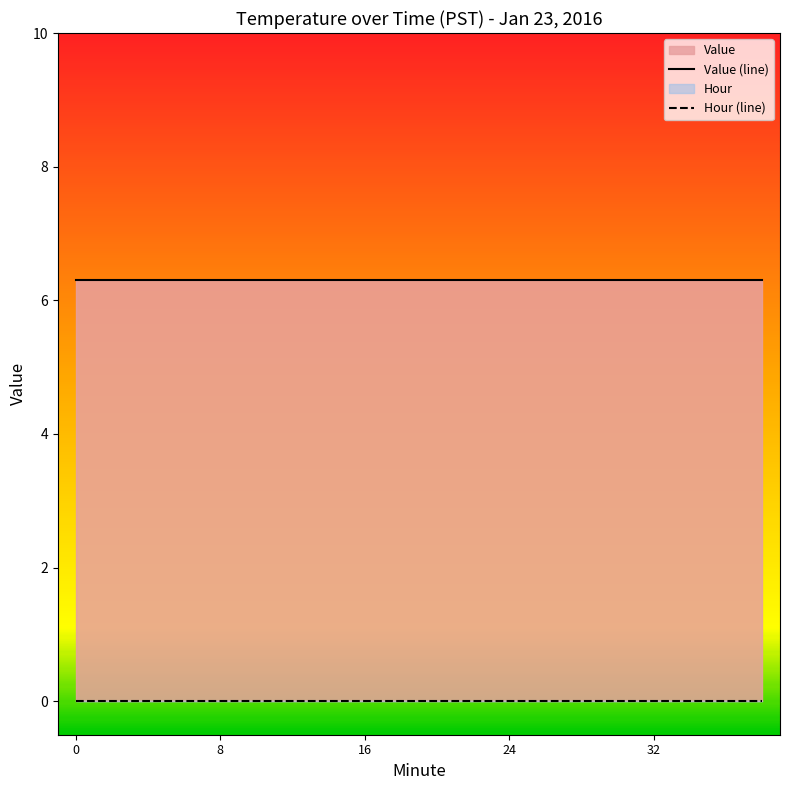

True or false: Hour (line) and Value (line) cross at least once.

False